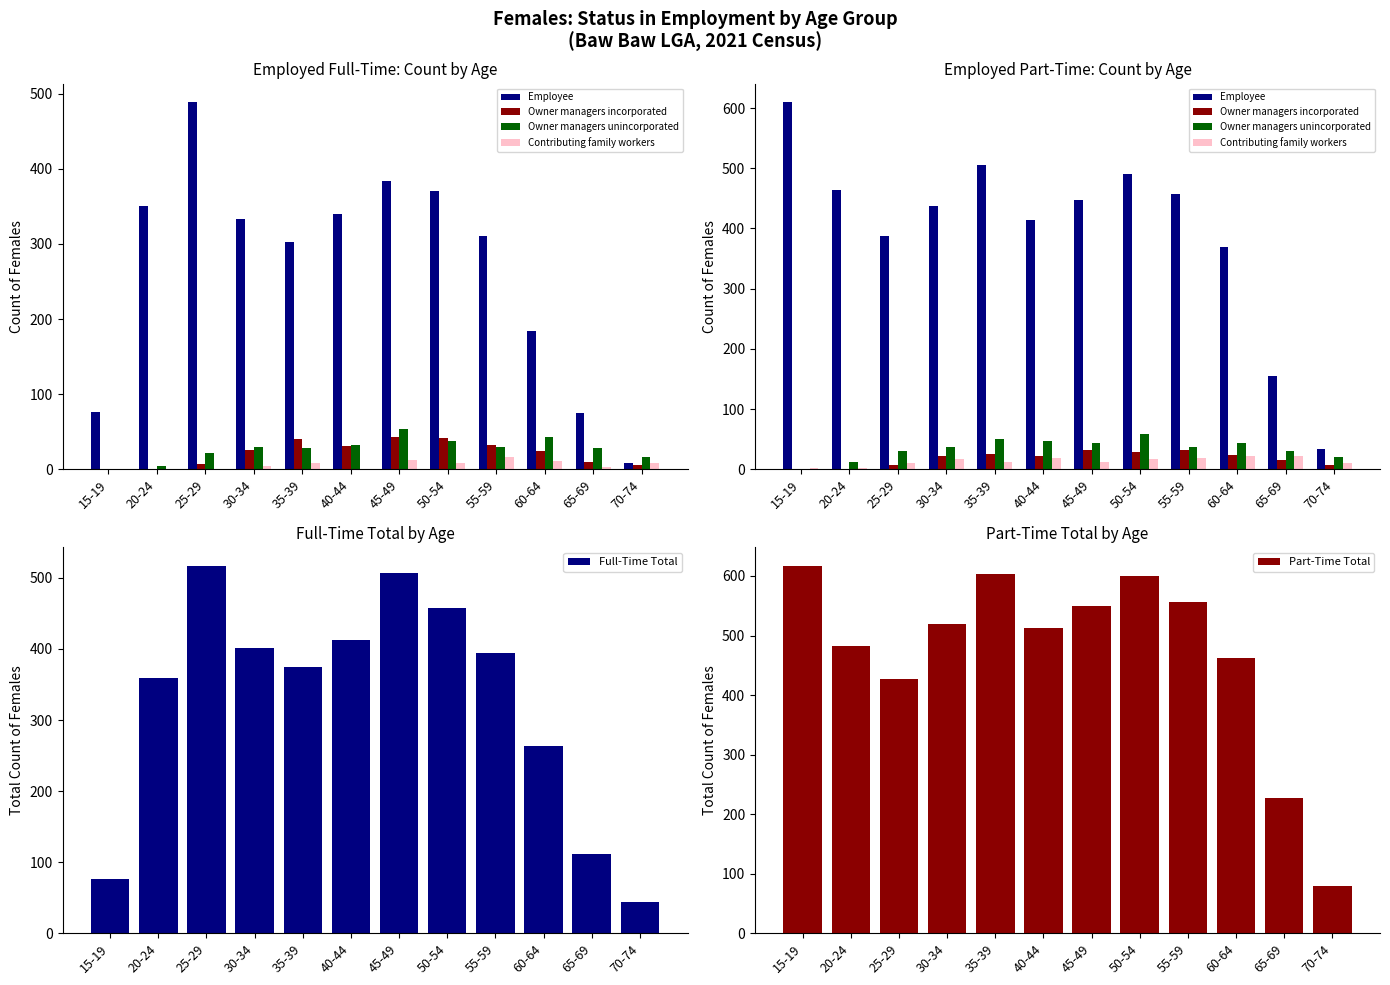

Is it true that Contributing family workers equals 8 at 45-49?

False